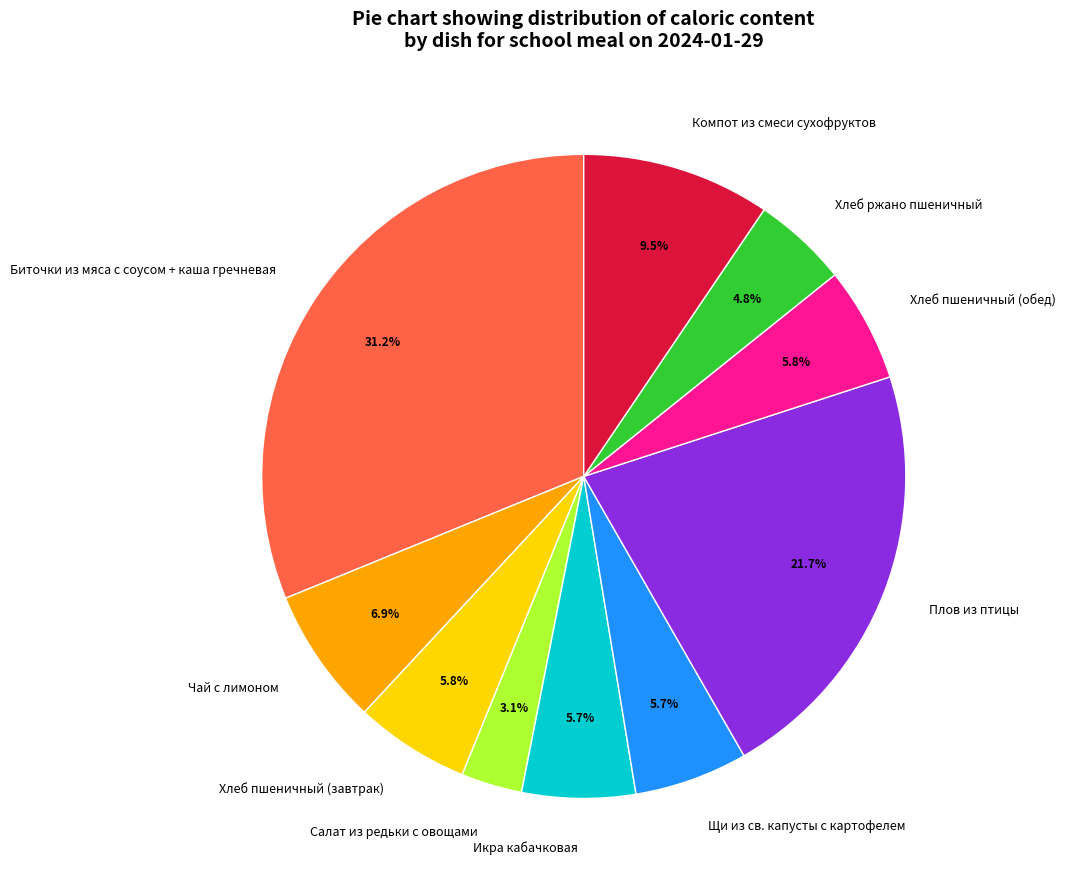

To the nearest percent, what is the difference between the largest and smallest slice percentages?

28%